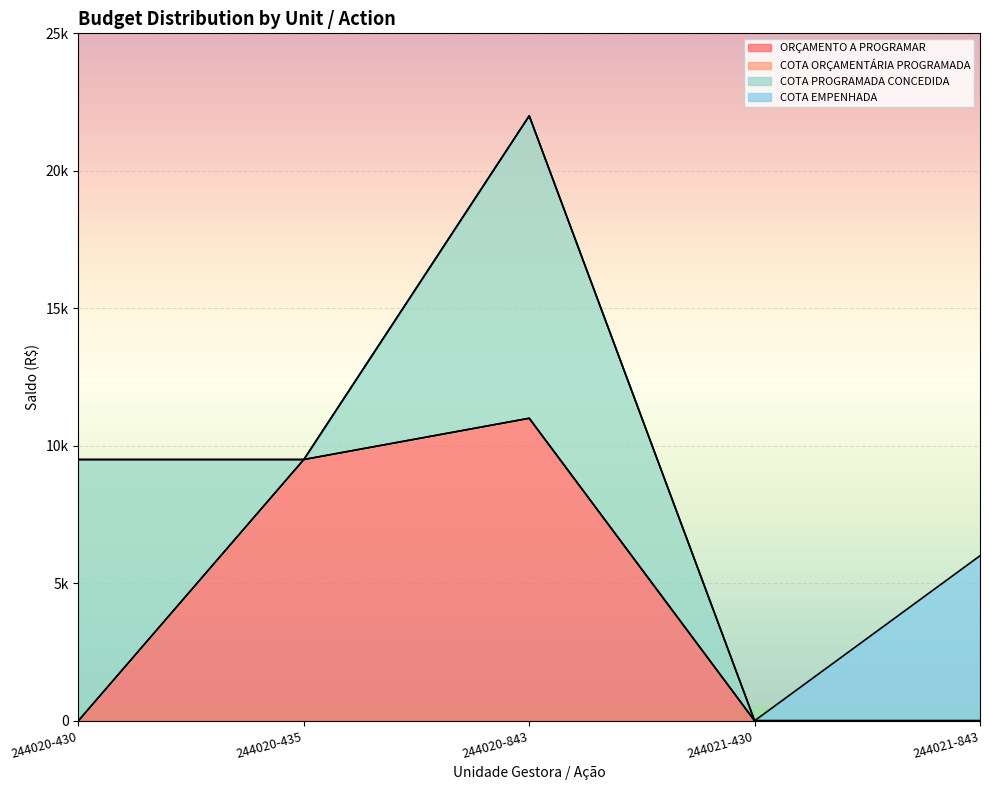

Count the COTA PROGRAMADA CONCEDIDA values in the range 0 to 9500.

4